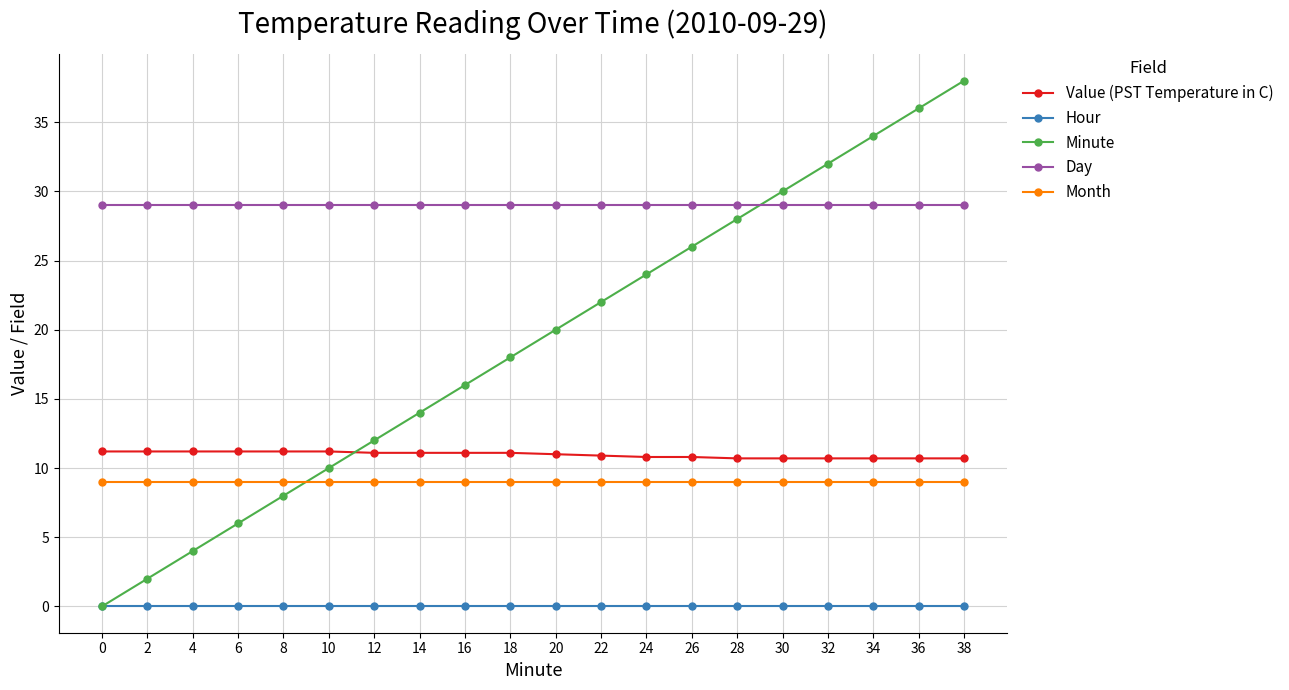

How many lines are shown in the chart?

5